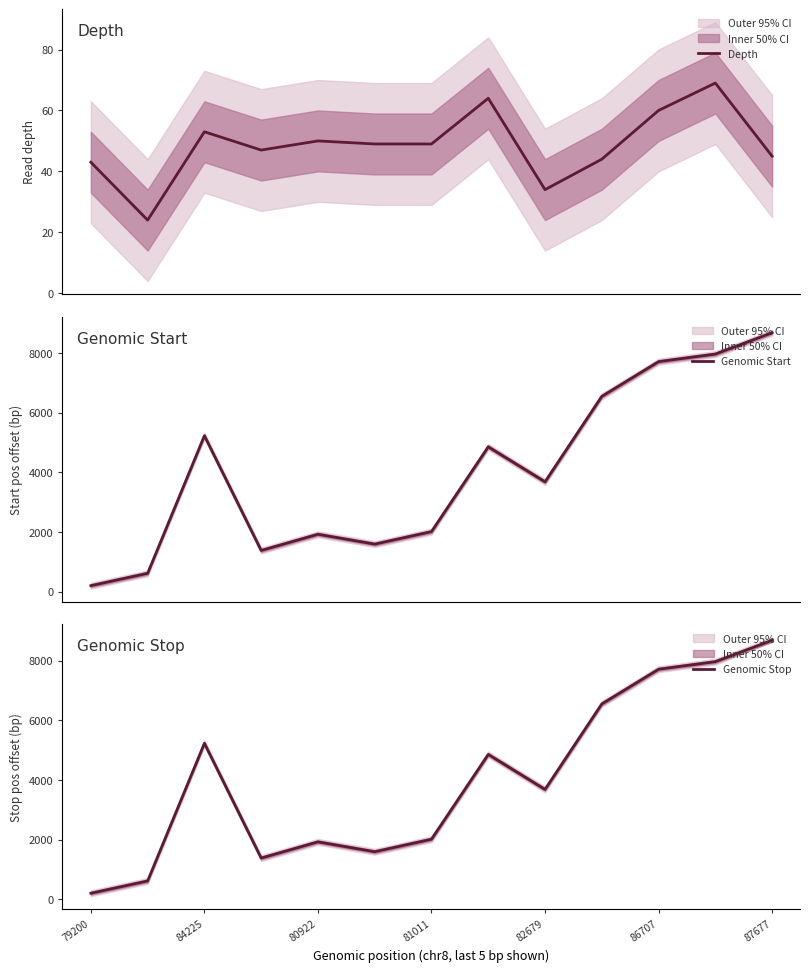

What is the sum of all Genomic Stop values?

52375